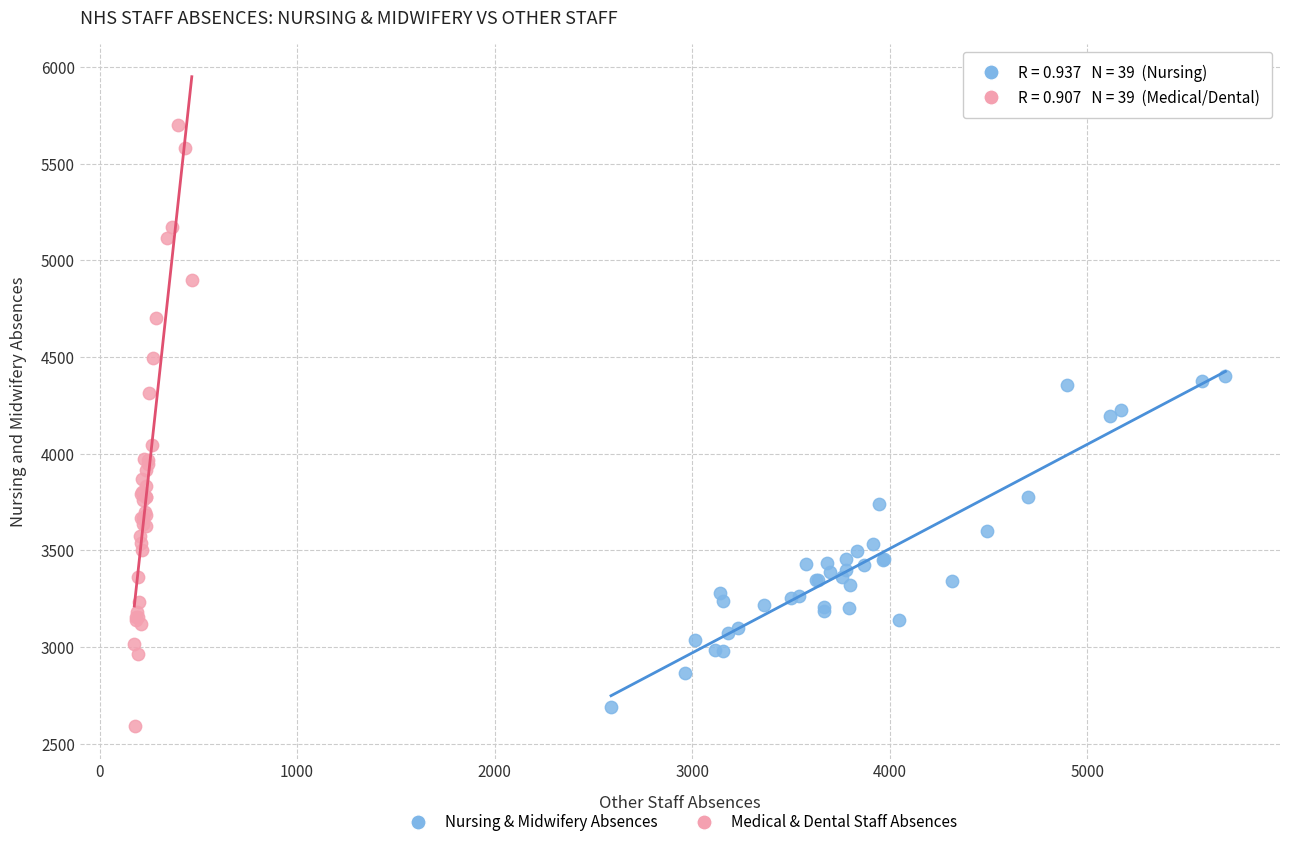

Which series contains the lowest Y value?

Medical & Dental Staff Absences